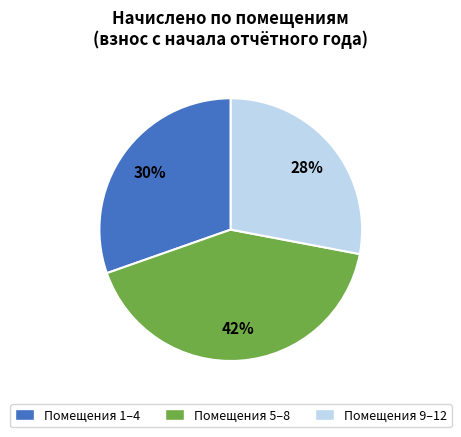

True or false: Помещения 1–4 accounts for 24% of the total.

False